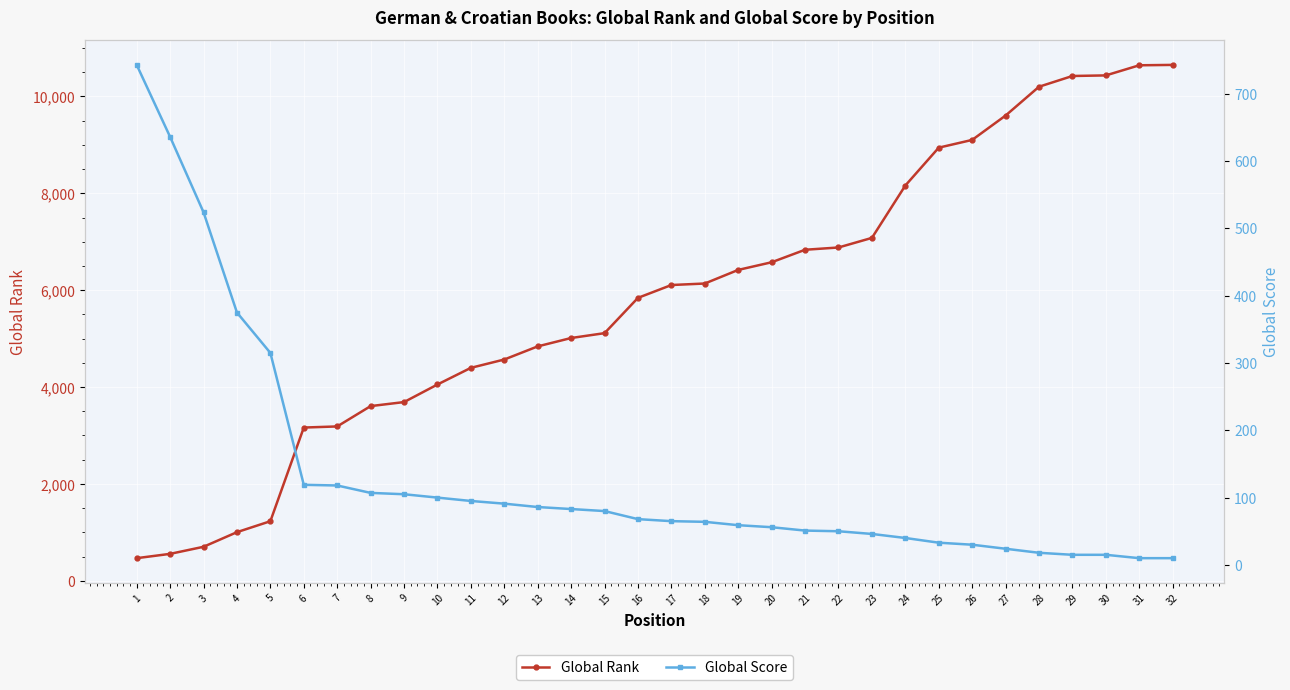

What is the sum of all Global Score values?

4231